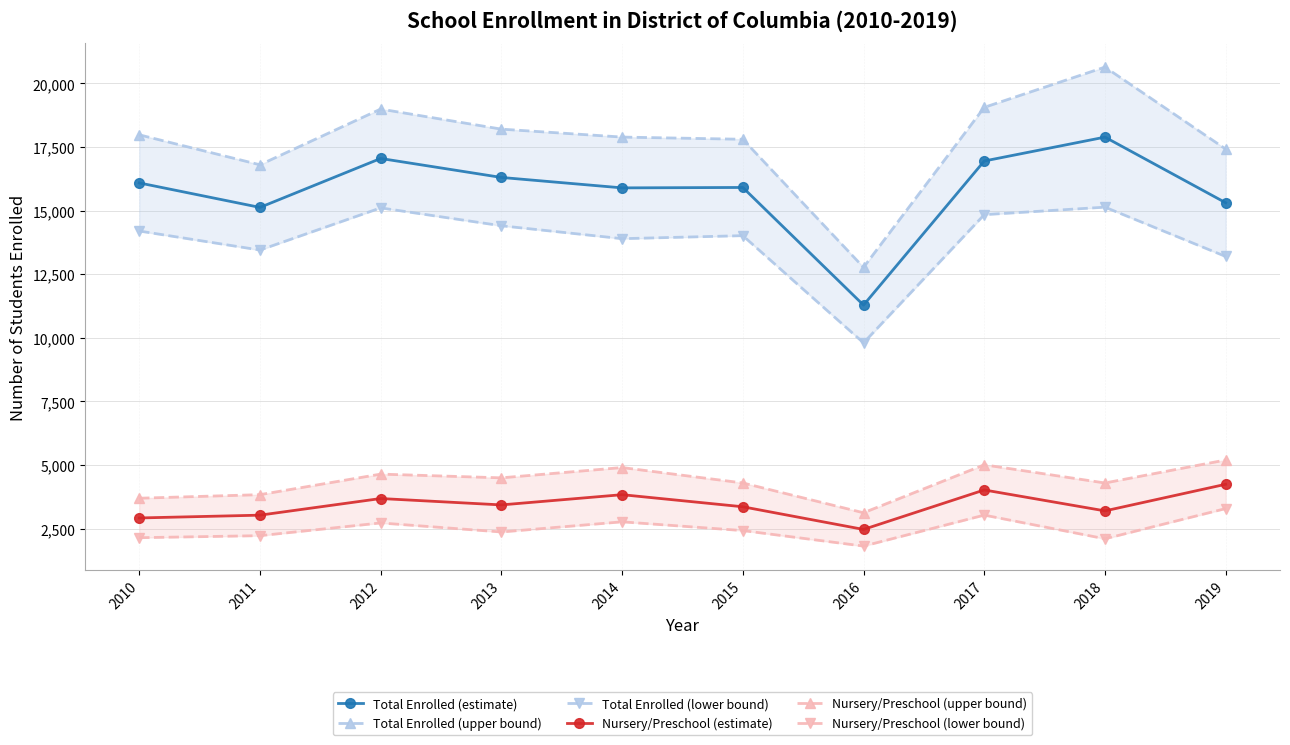

At which category does Nursery/Preschool (lower bound) reach its first local peak?

2012